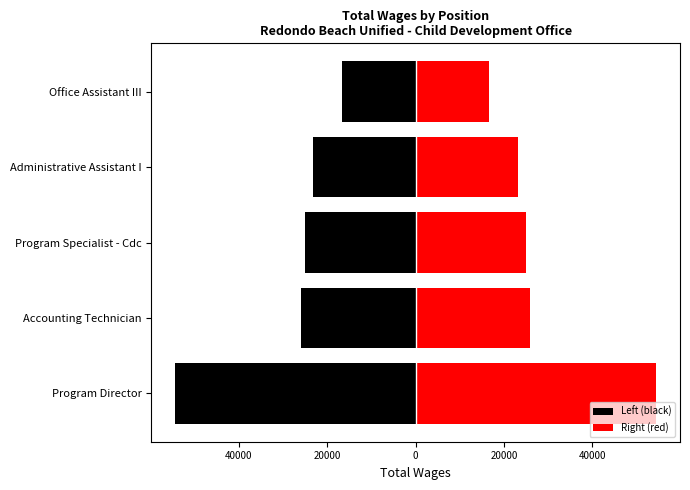

What are all the series names shown in the legend?

Left (black), Right (red)